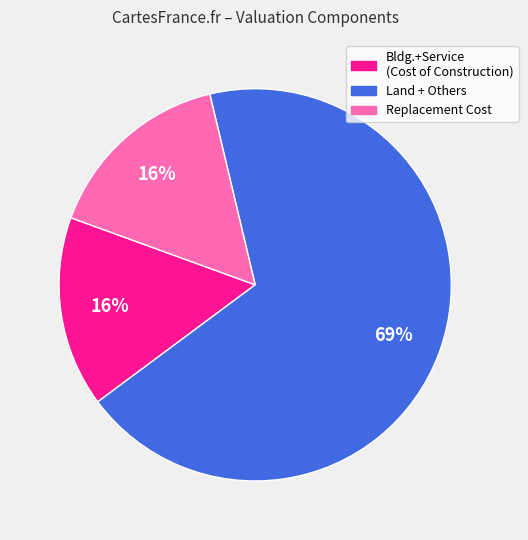

To the nearest percent, what is the average slice percentage?

33%